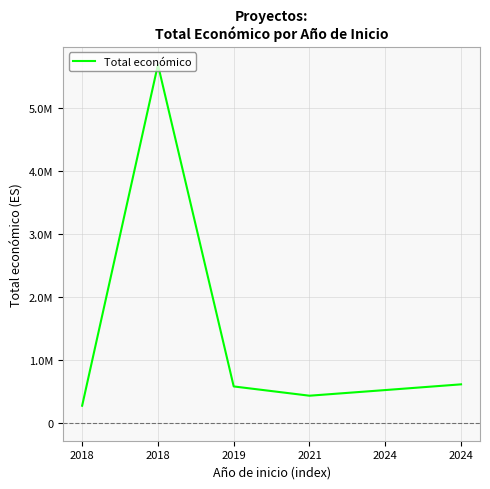

Where is the first local minimum?

2021